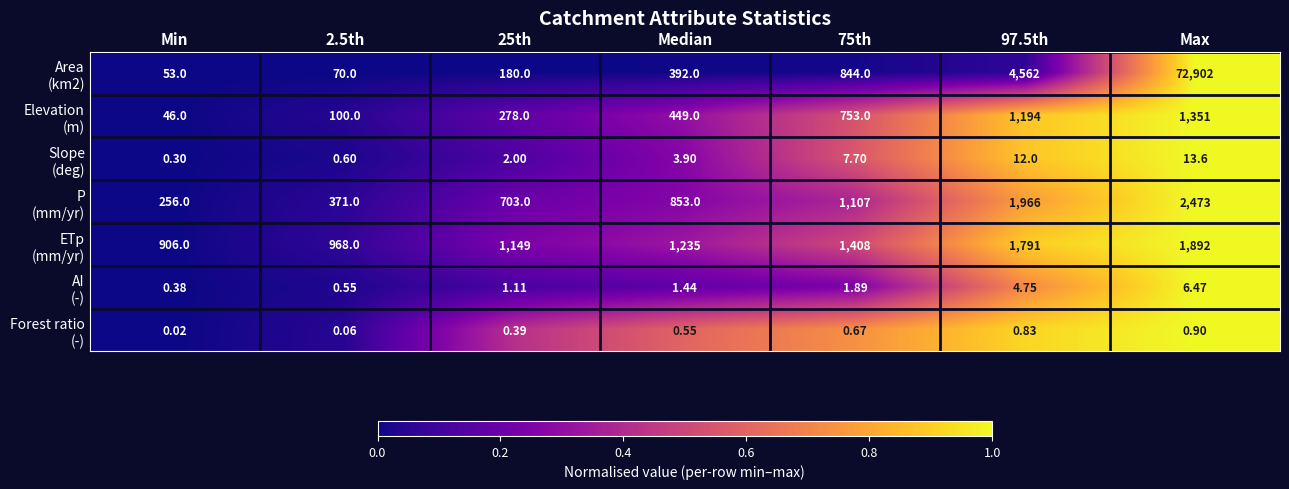

At which category does the chart reach its minimum across all series?

Min